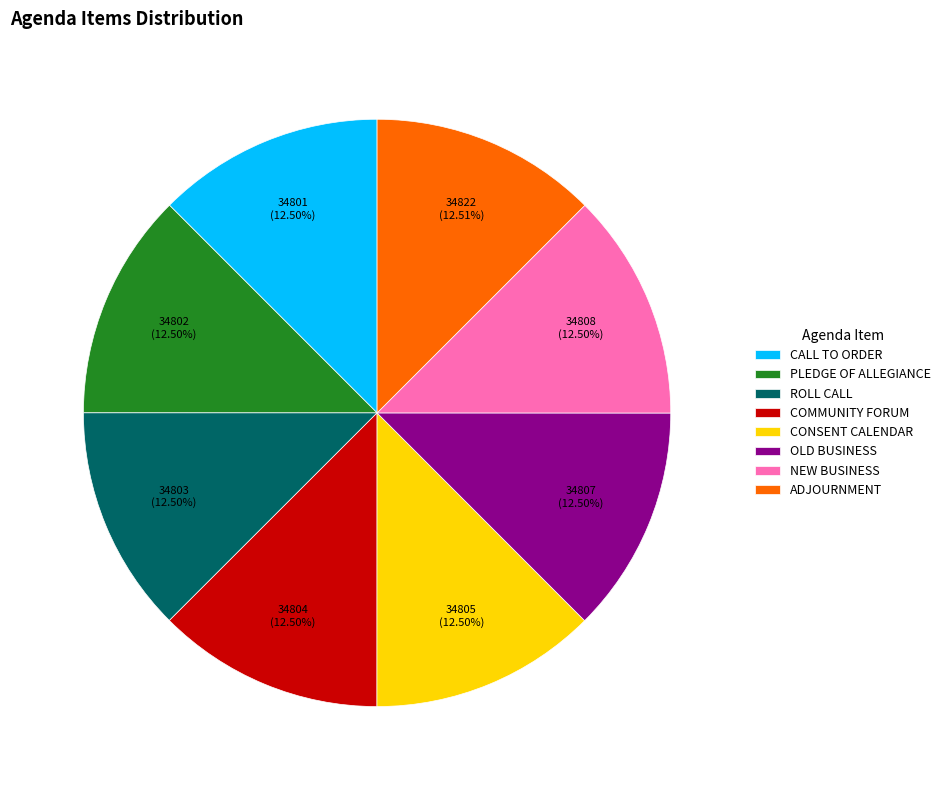

How many slices are in this pie chart?

8